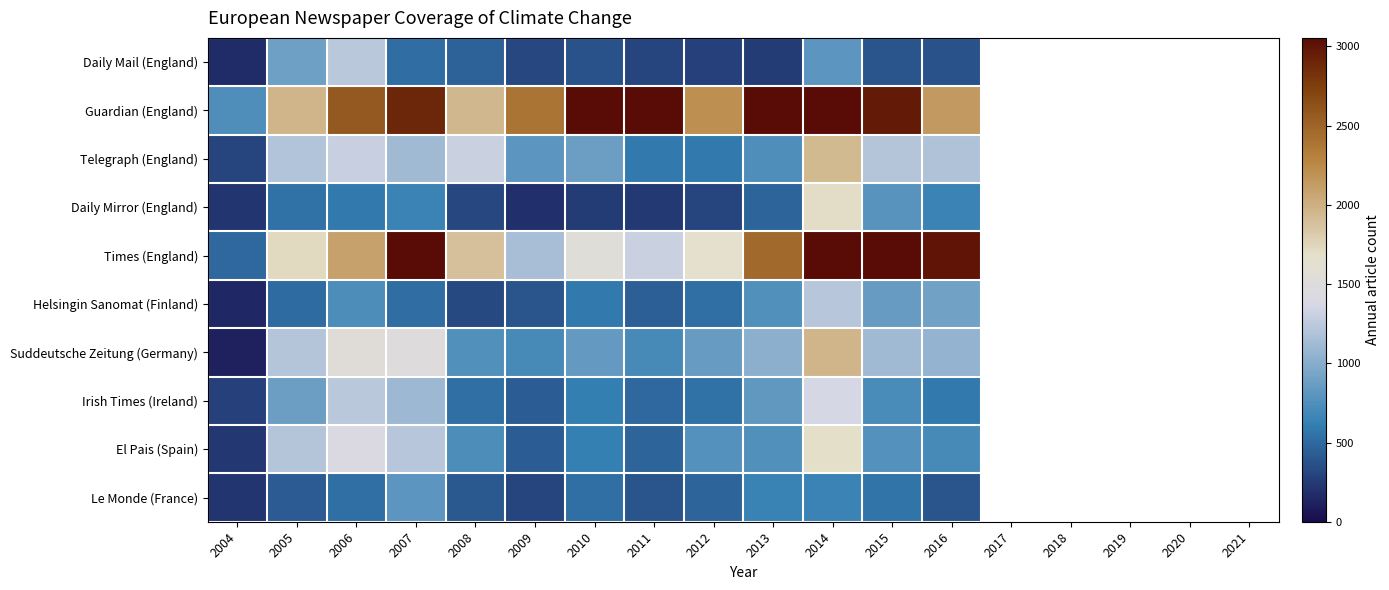

What is the spread (max minus min) of values at 2016?

2622.0